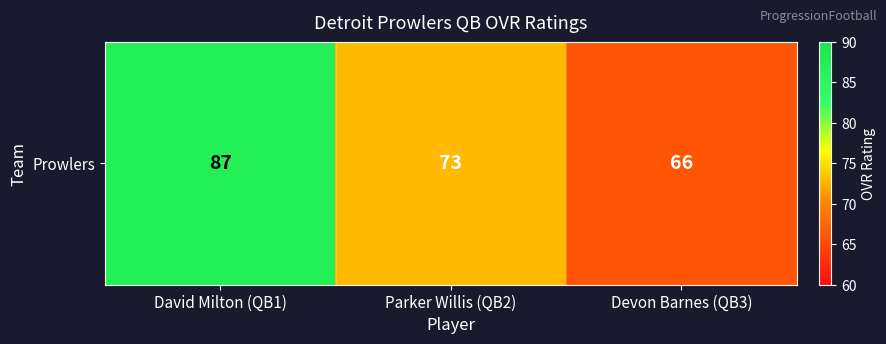

Read the value at David Milton (QB1), to the nearest 5.

85